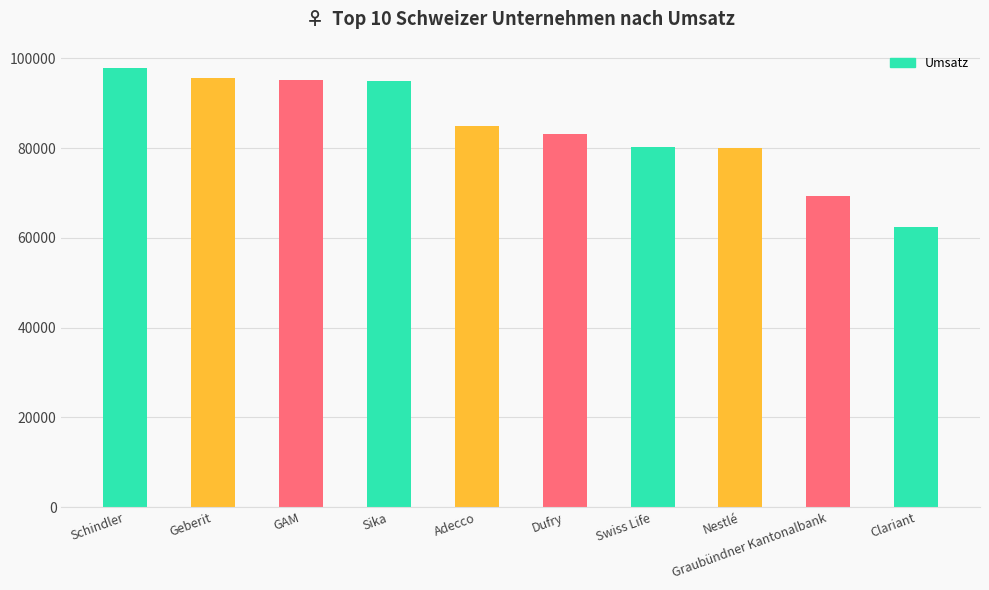

What is the average value?

84407